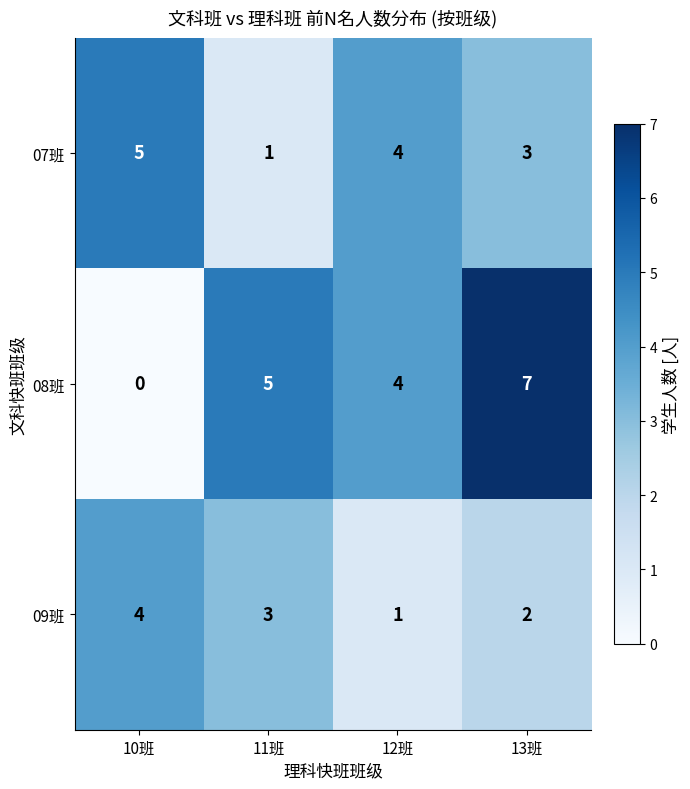

Reading left to right, extract all data points from this chart.

07班: 10班=5	11班=1	12班=4	13班=3
08班: 10班=0	11班=5	12班=4	13班=7
09班: 10班=4	11班=3	12班=1	13班=2